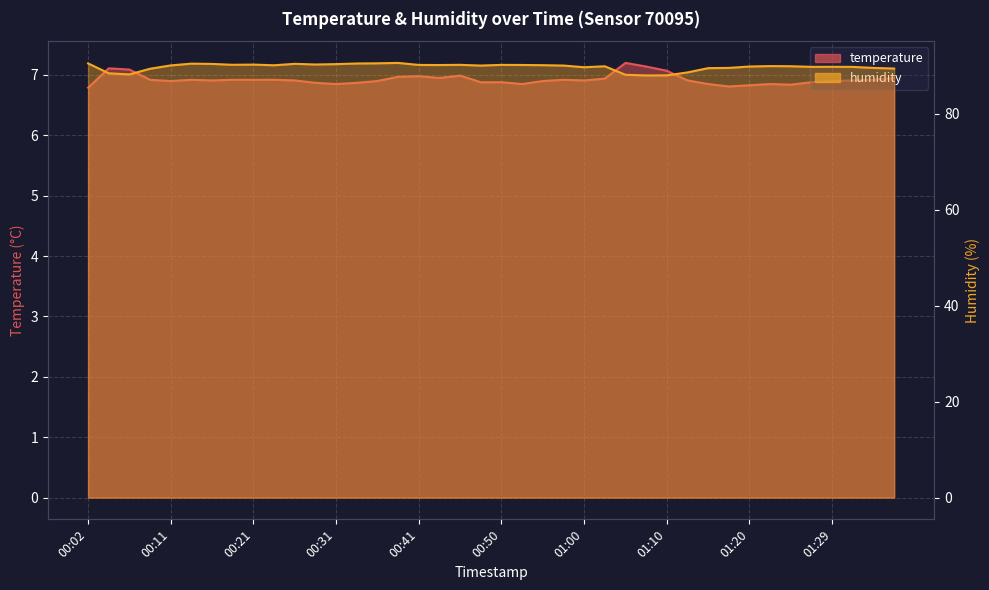

How many lines are shown in the chart?

2